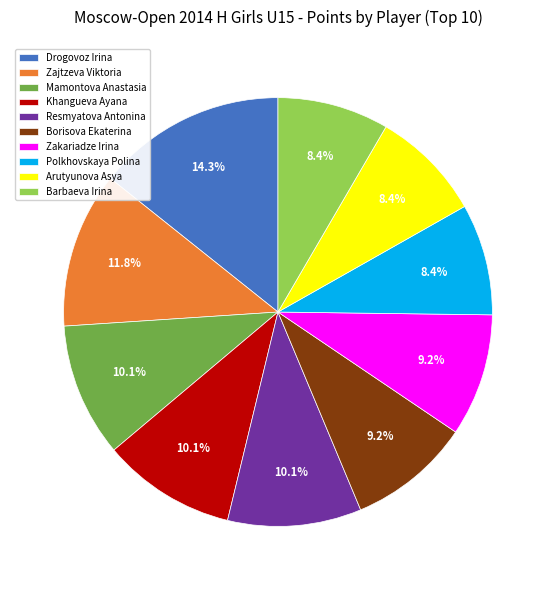

True or false: Zakariadze Irina accounts for 9% of the total.

True